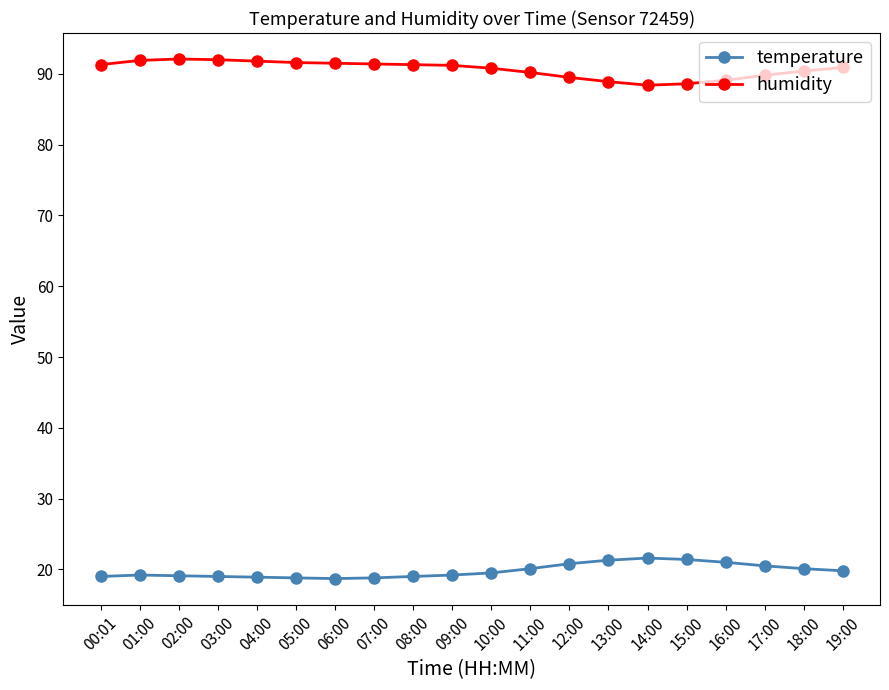

List the series in order of their peak value, lowest first.

temperature, humidity